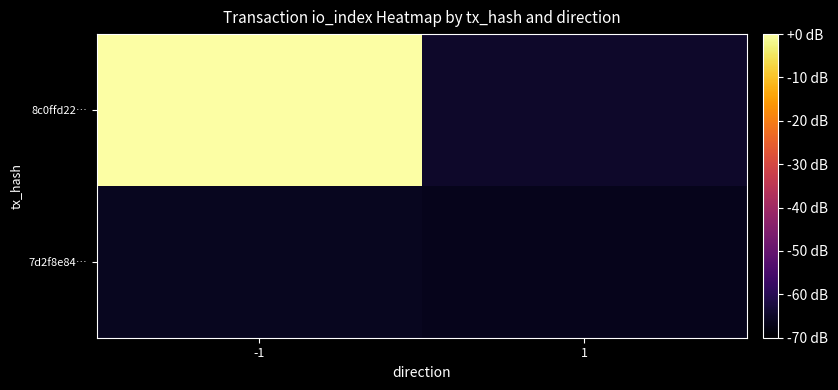

Reading left to right, extract all data points from this chart.

8c0ffd22…: -1=2.1	1=-64.7
7d2f8e84…: -1=-65.9	1=-66.6